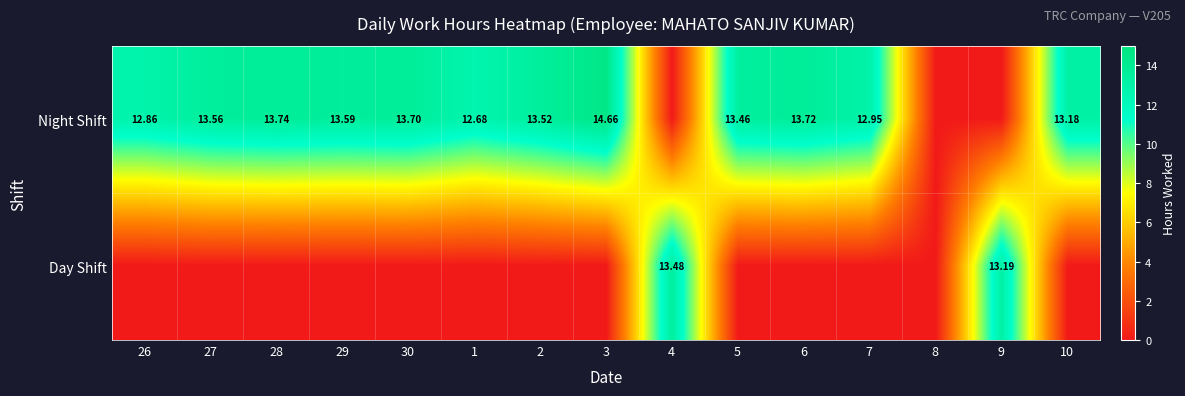

Rank the series at 2 from highest to lowest value.

Night Shift, Day Shift